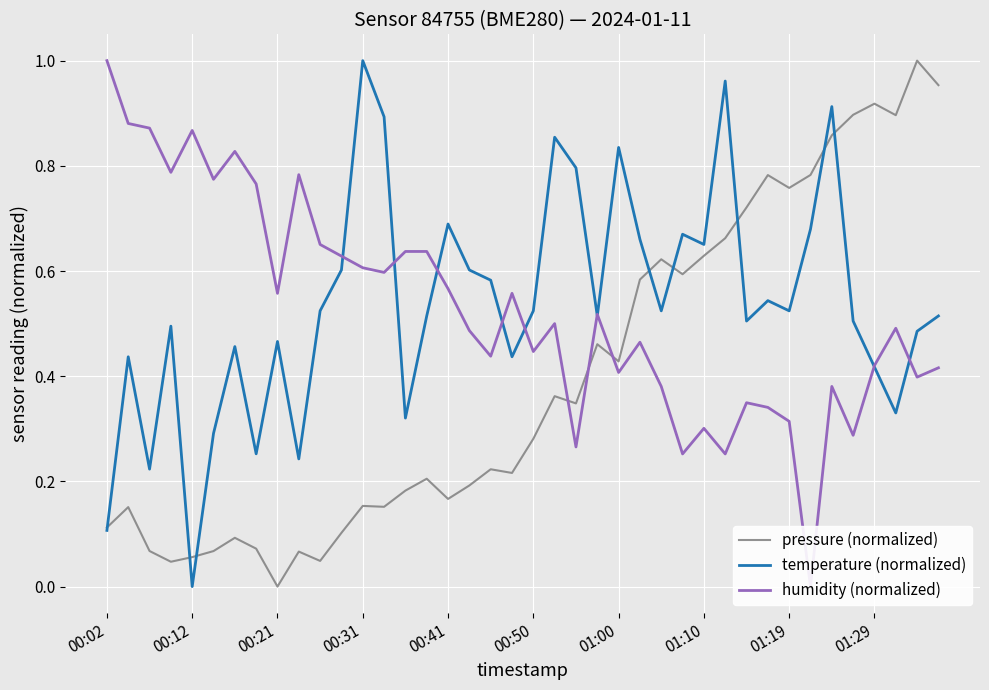

At which label does pressure (normalized) reach its minimum?

00:21